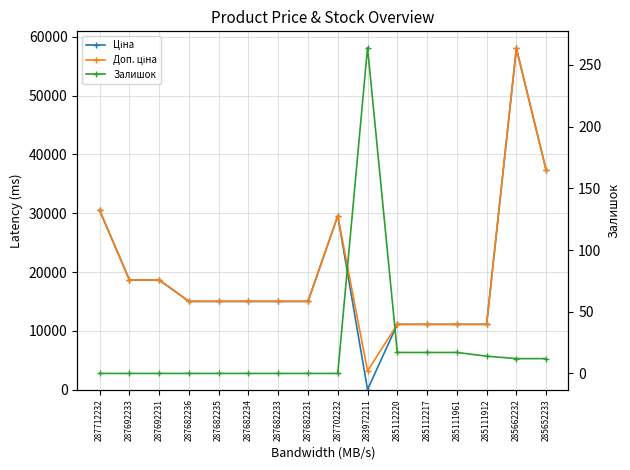

What is the greatest value displayed?

58037.0